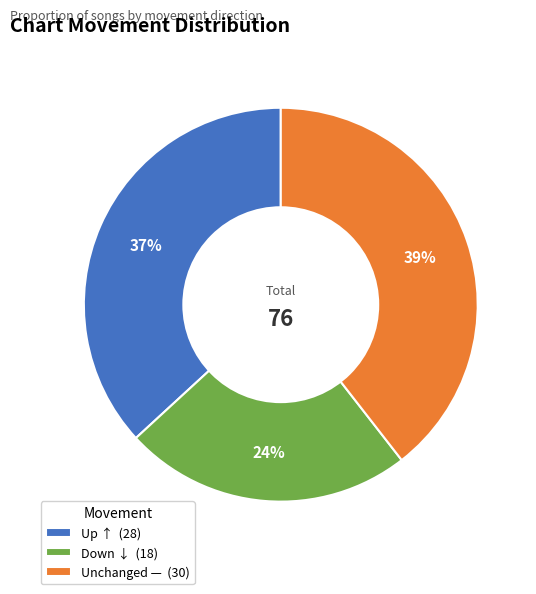

To the nearest percent, what is the average slice percentage?

33%